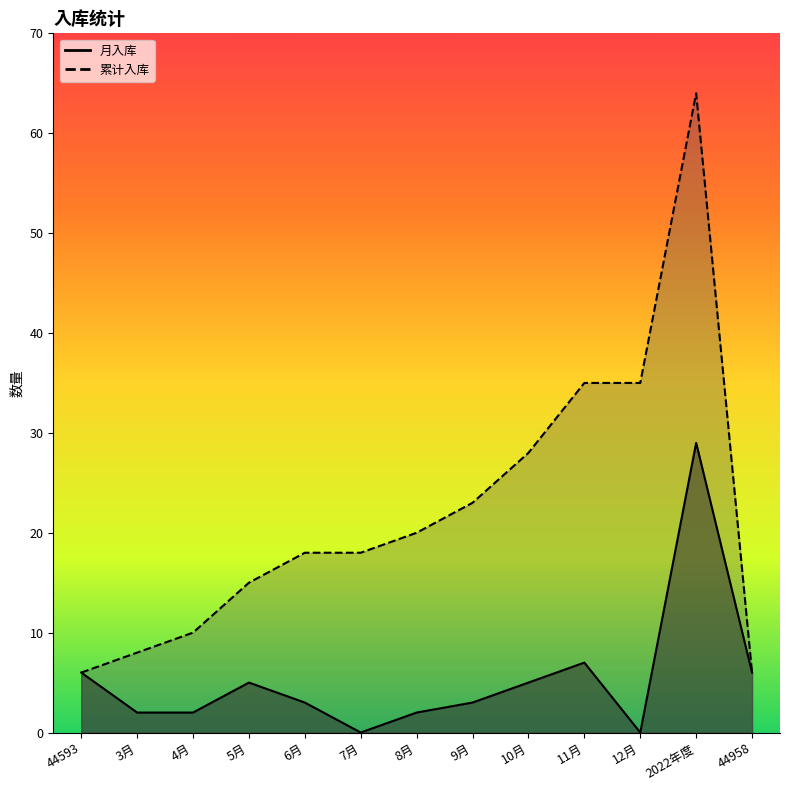

How many categories are shown in the chart?

13